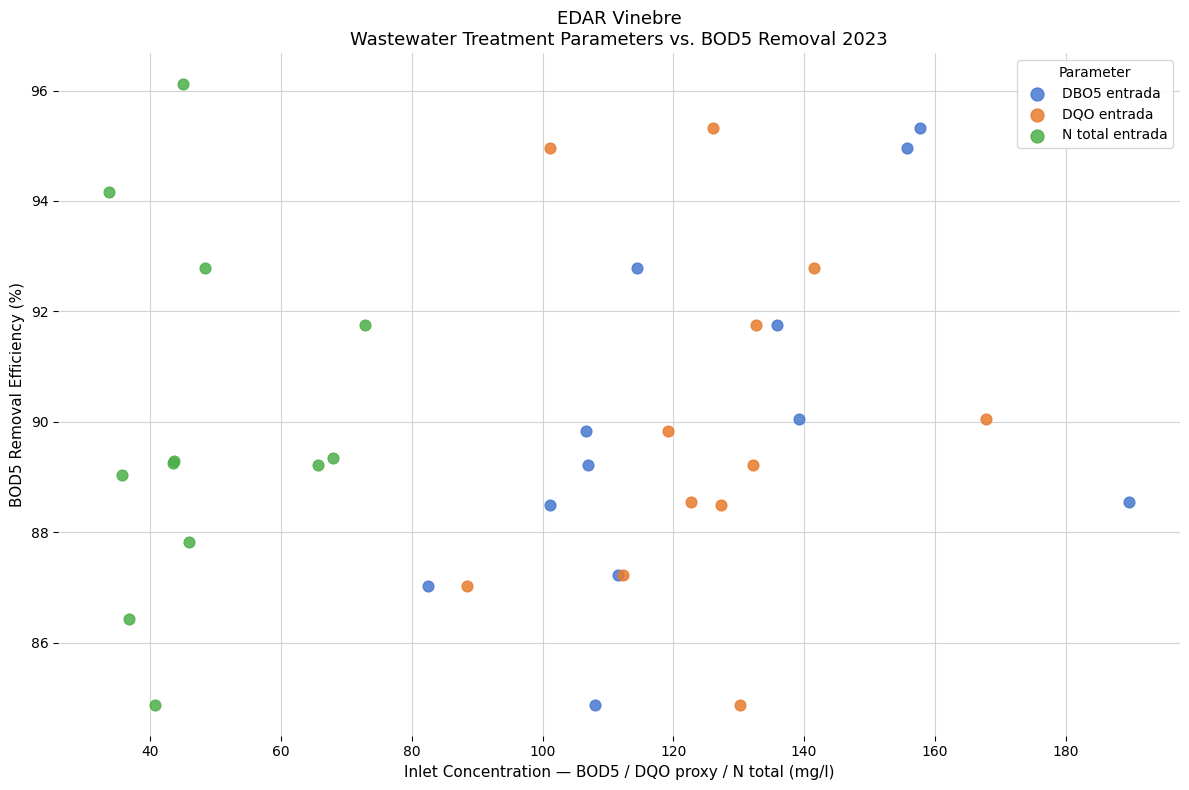

Which series has the largest Y range (max minus min)?

N total entrada